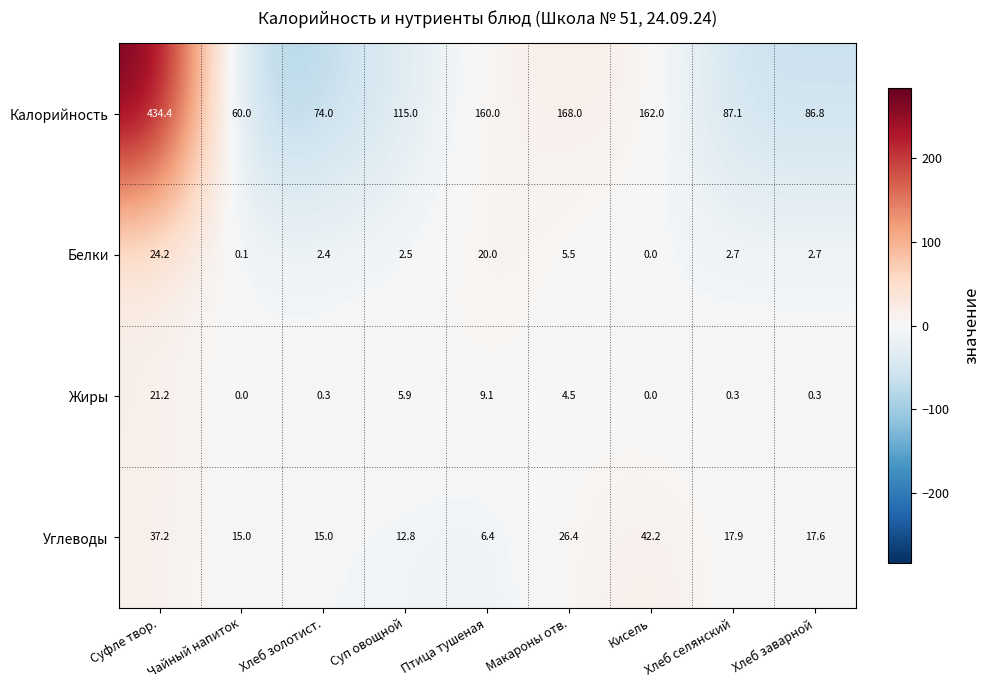

How many positive values does the Белки series have?

8